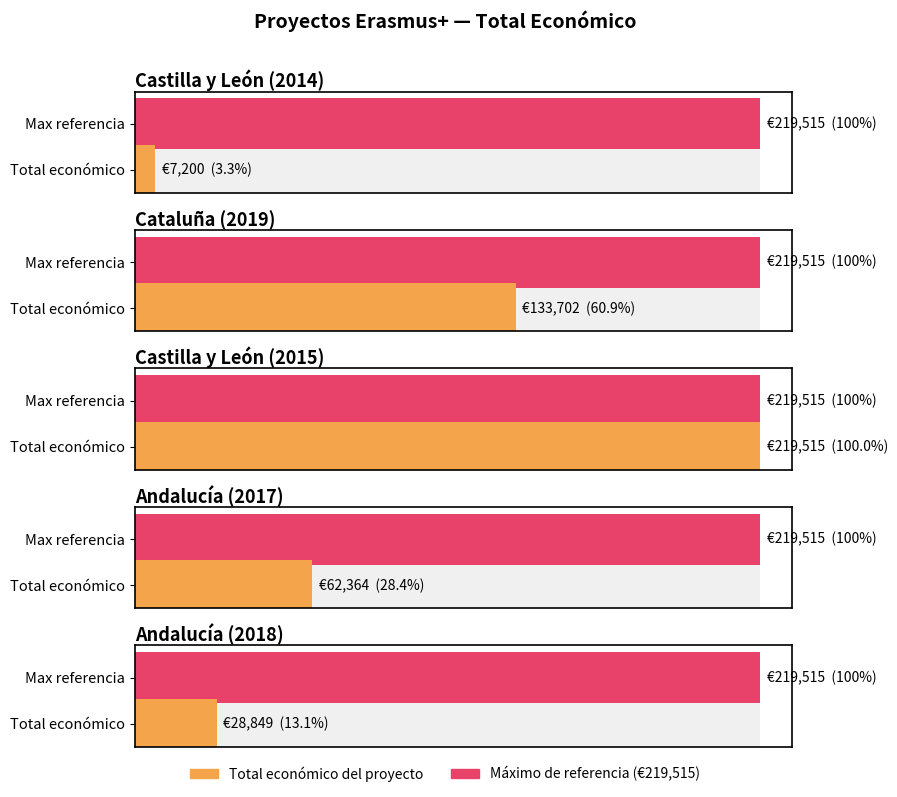

What is the value of the 3rd bar from the left?

219515